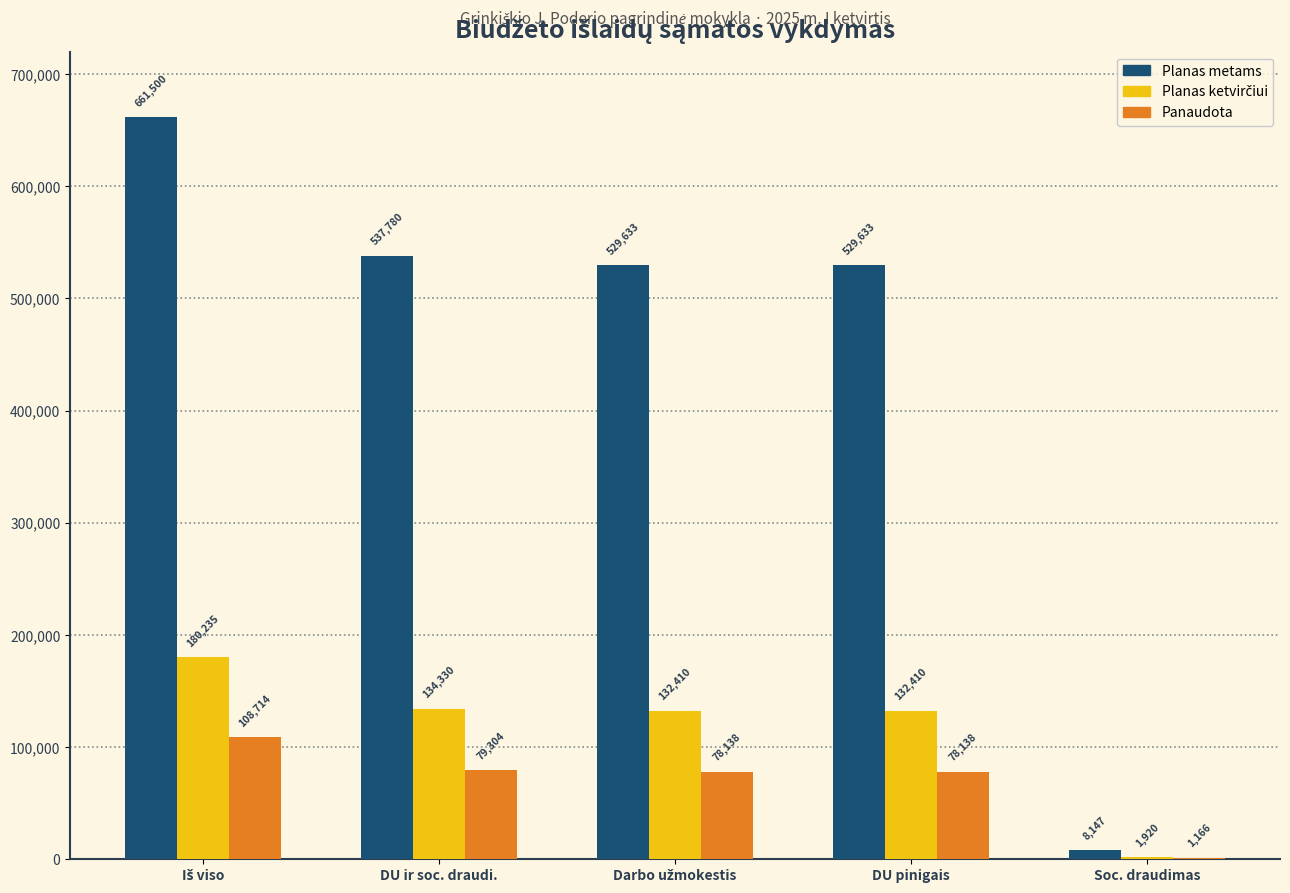

What is the maximum value shown in the chart?

661500.0